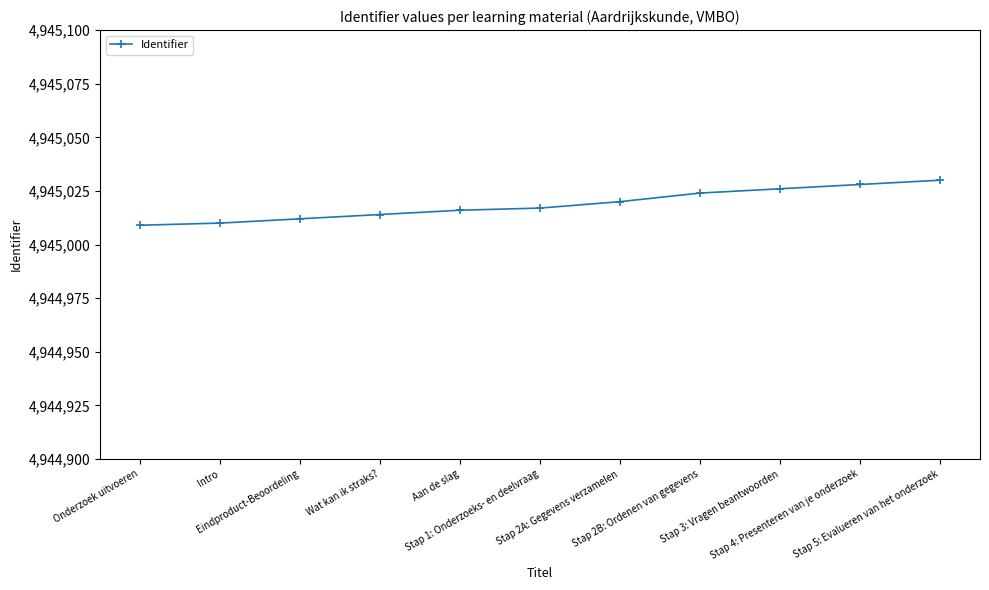

What is the difference between the maximum and second lowest values?

20